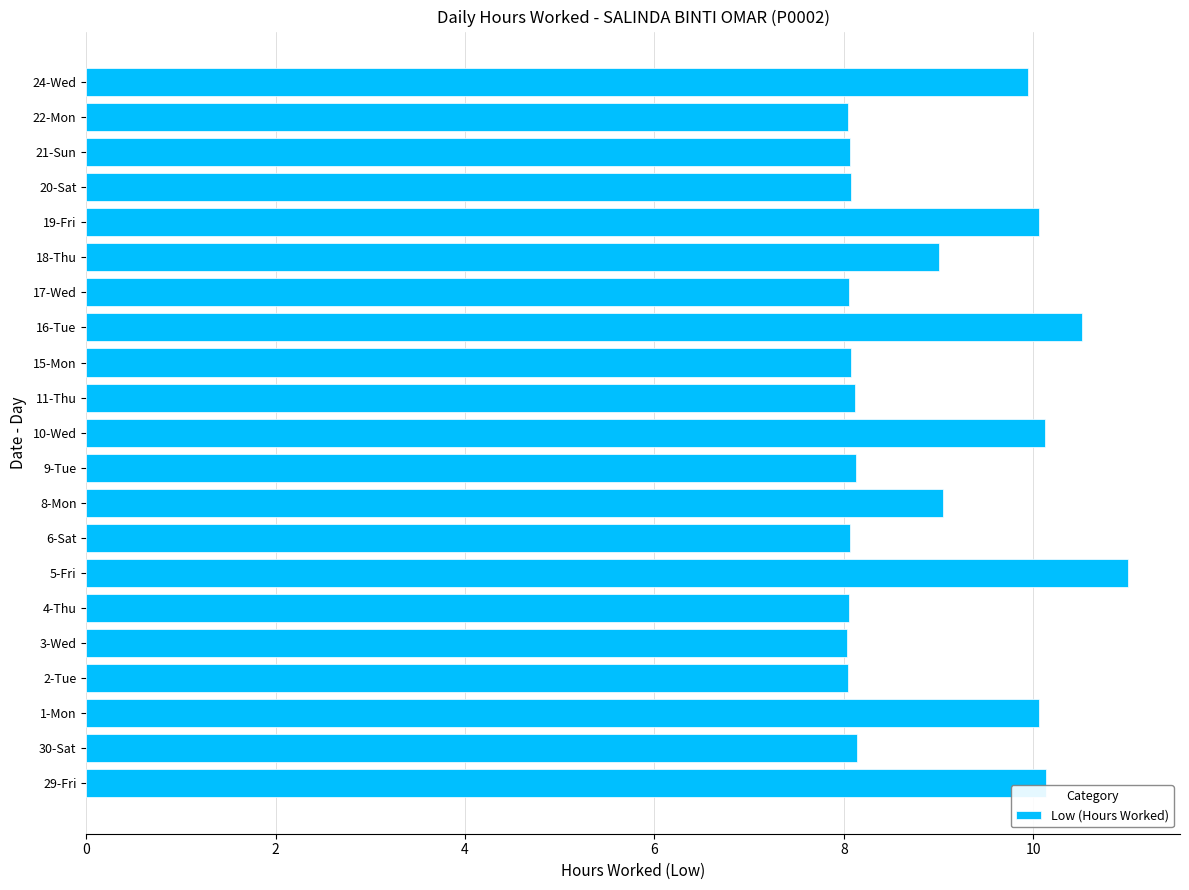

What is the sum of the values at 11-Thu and 18-Thu?

17.1